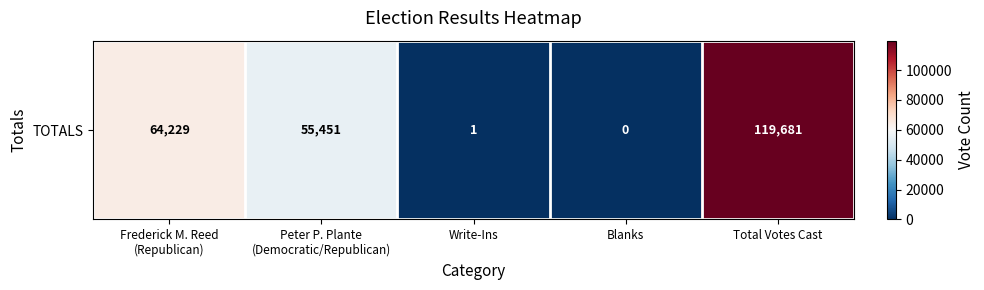

List the labels in order of value, smallest first.

Blanks, Write-Ins, Peter P. Plante
(Democratic/Republican), Frederick M. Reed
(Republican), Total Votes Cast